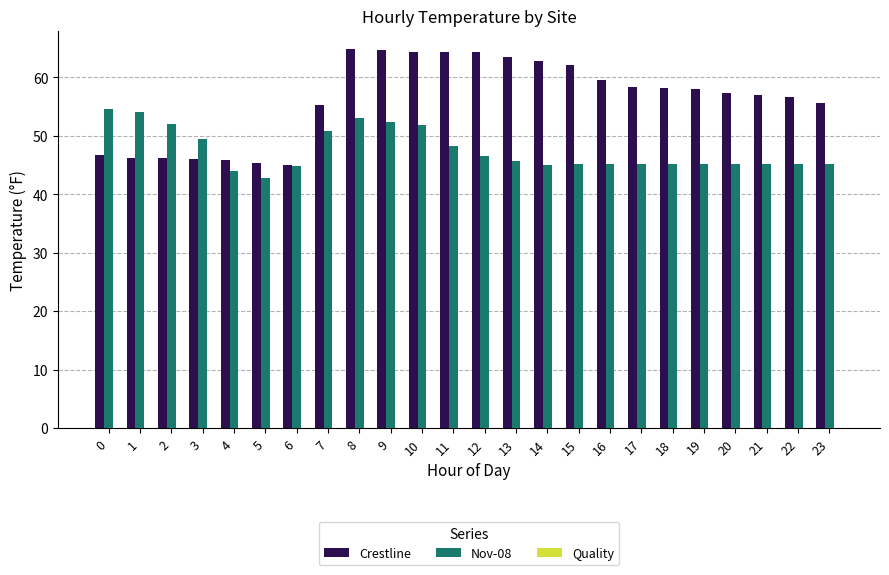

What is the difference between the second highest and second lowest values in the Nov-08 series?

10.1